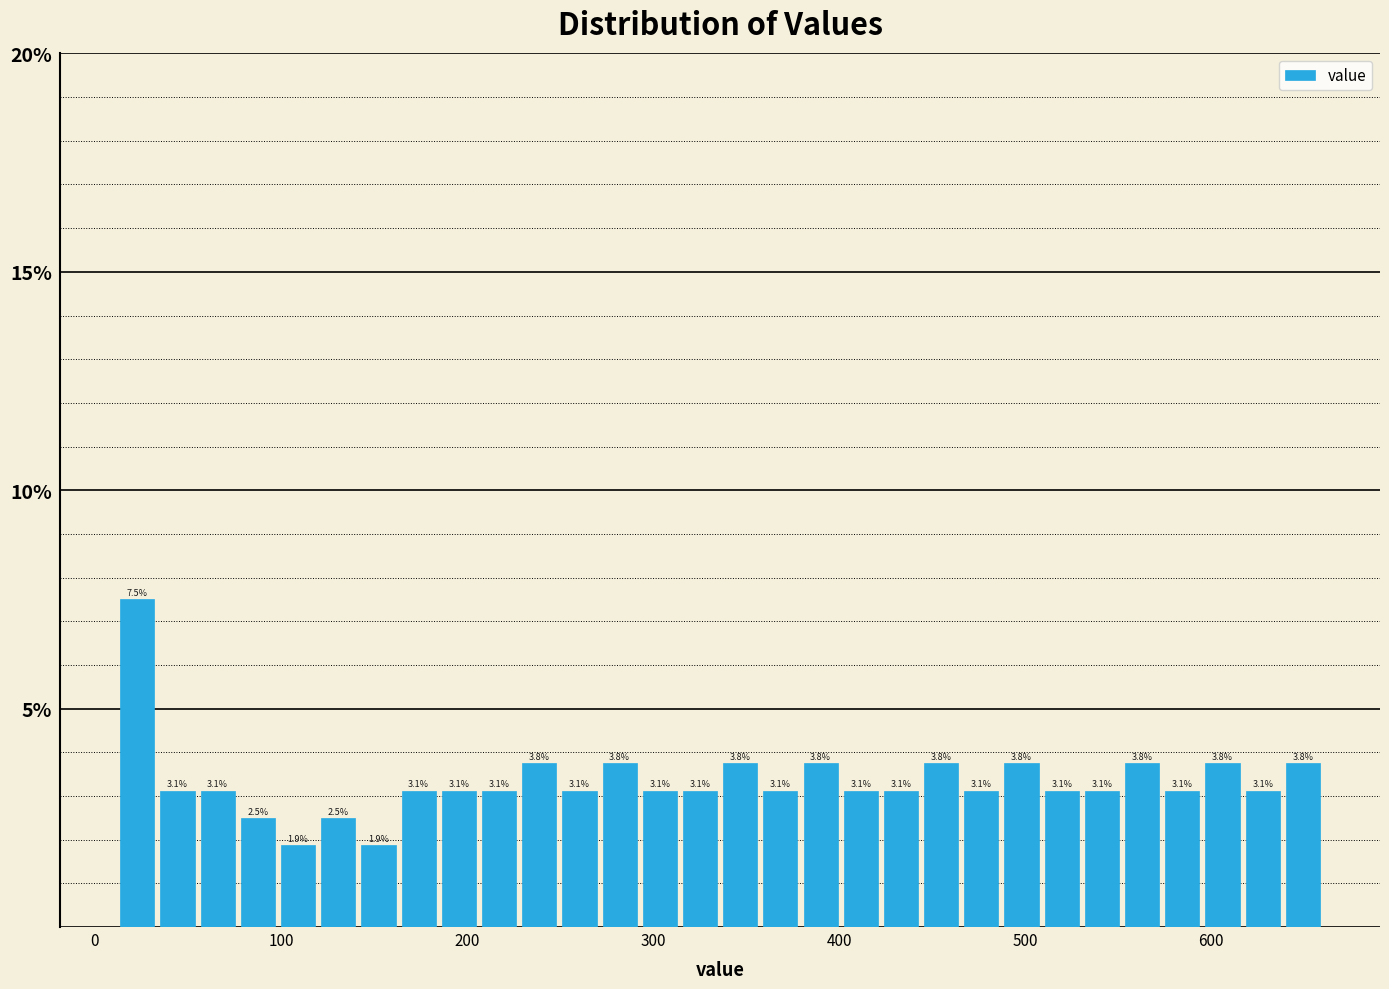

Around what value on the x-axis is the tallest bar? Give the approximate position of its centre, as read against the axis.

20